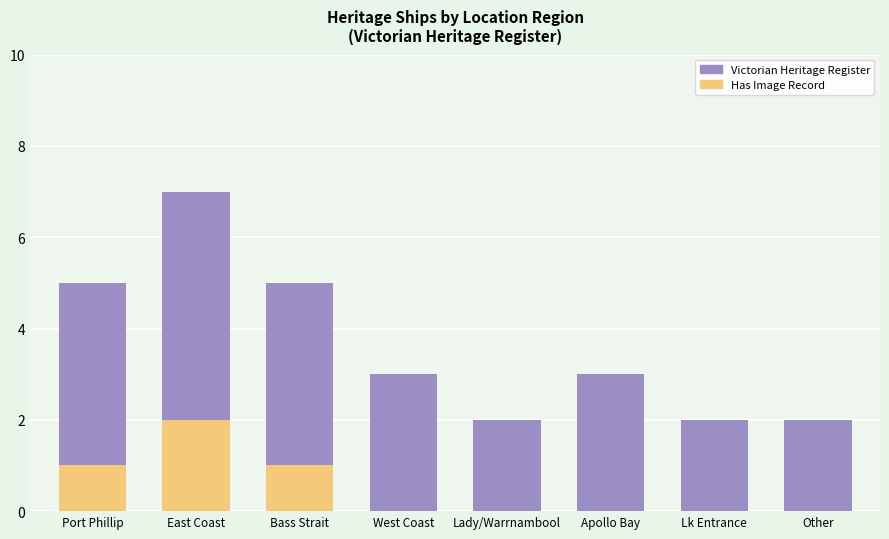

Rank the series by their maximum value, from highest to lowest.

Victorian Heritage Register, Has Image Record